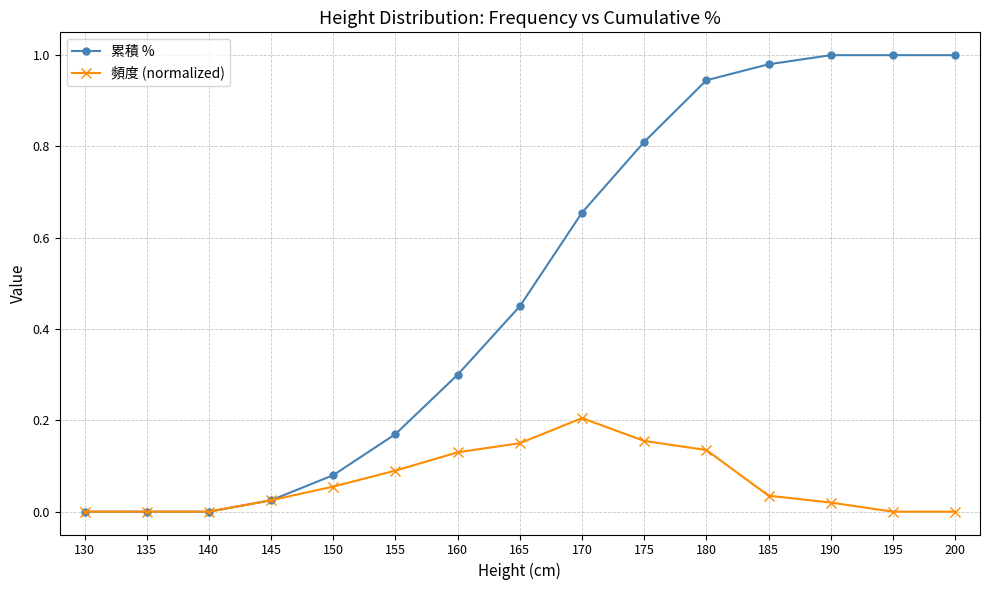

Which series has the largest total across all categories?

累積 %